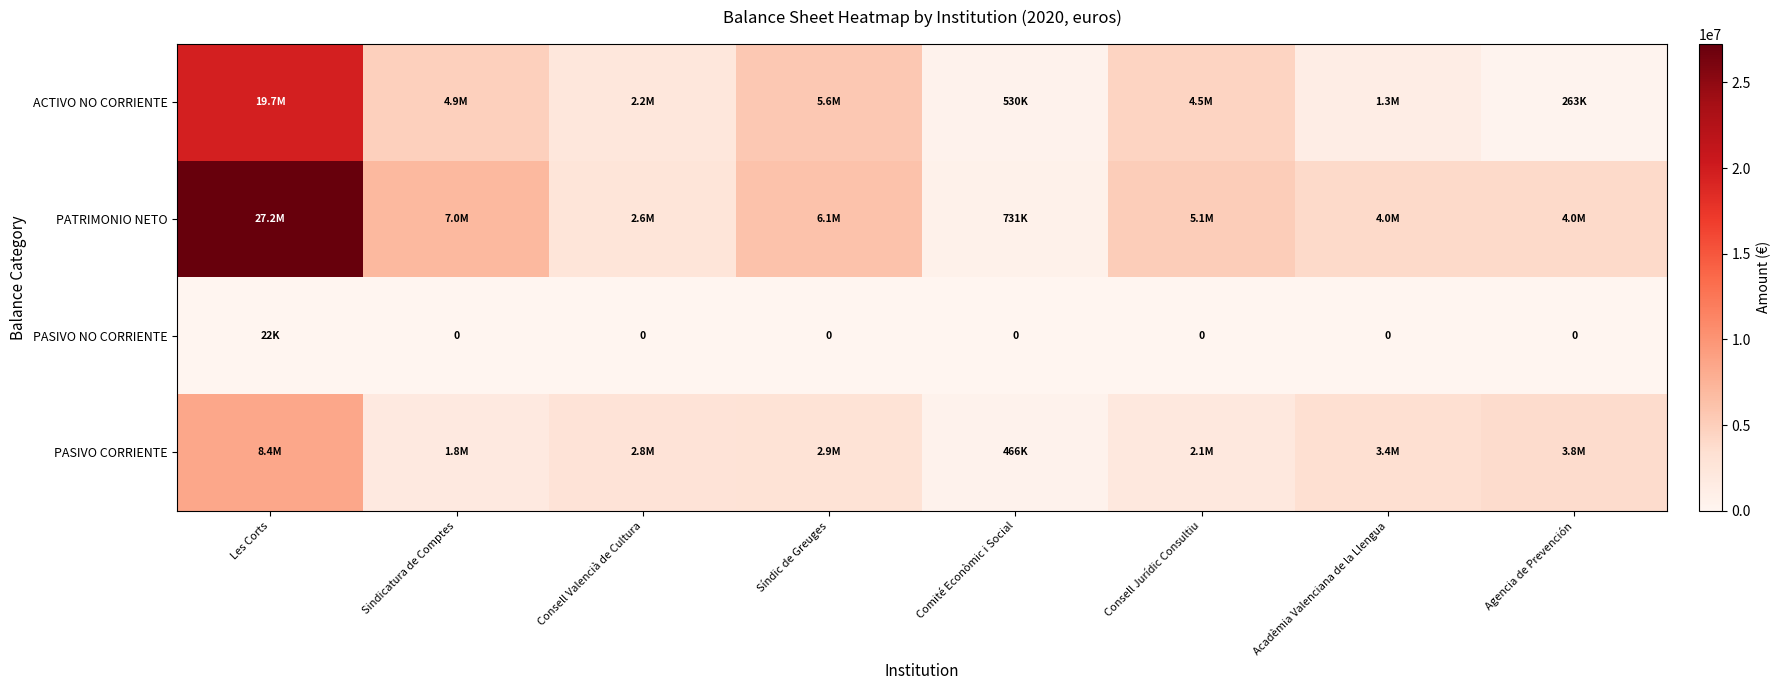

How many series are shown in this chart?

4